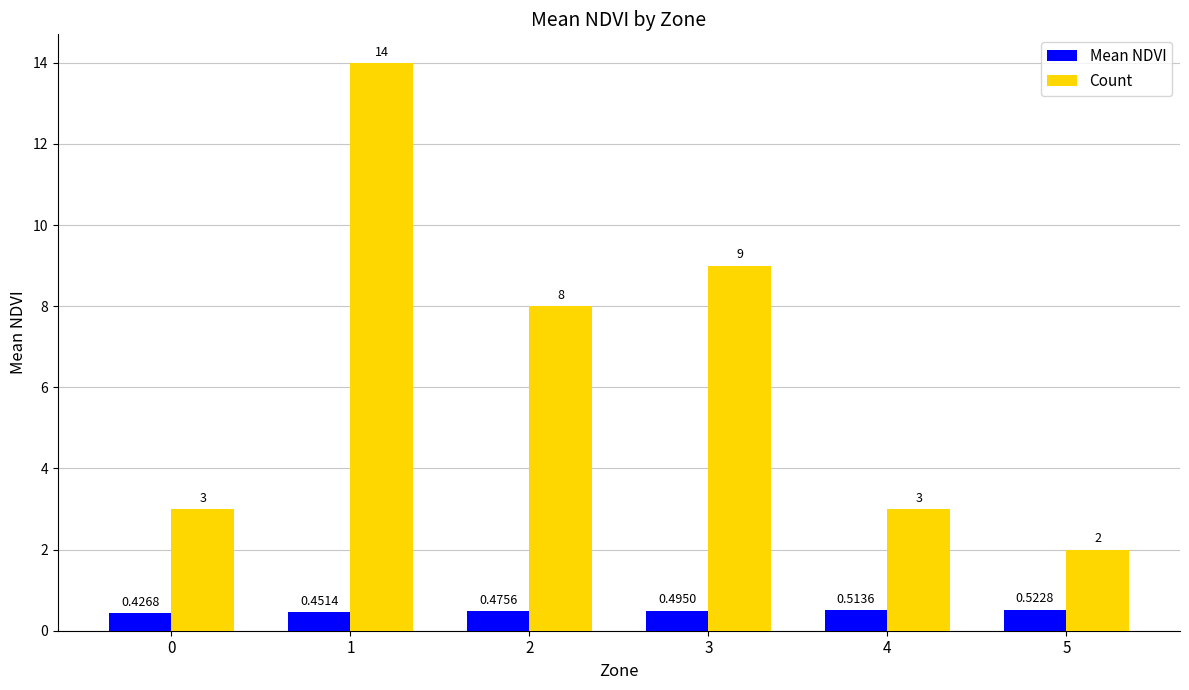

Count the number of categories in the chart.

6